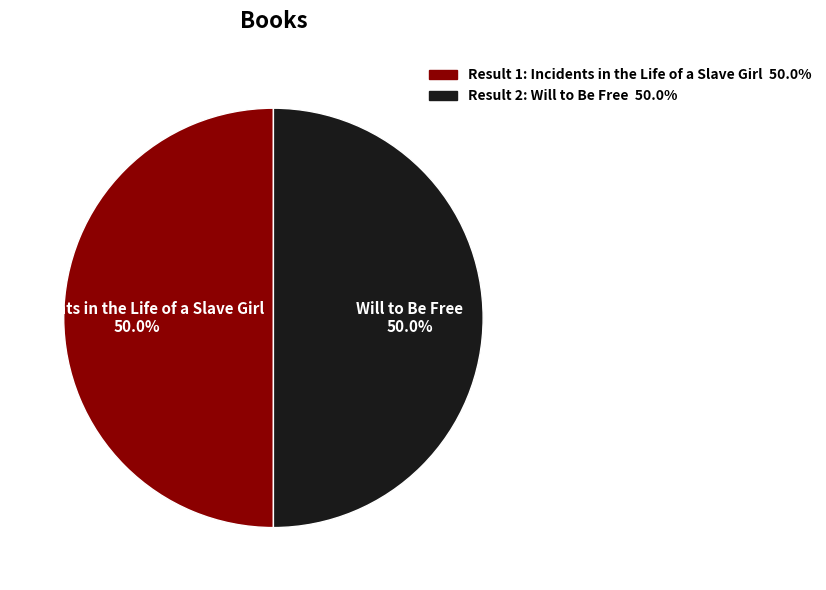

Count the number of slices in the pie.

2